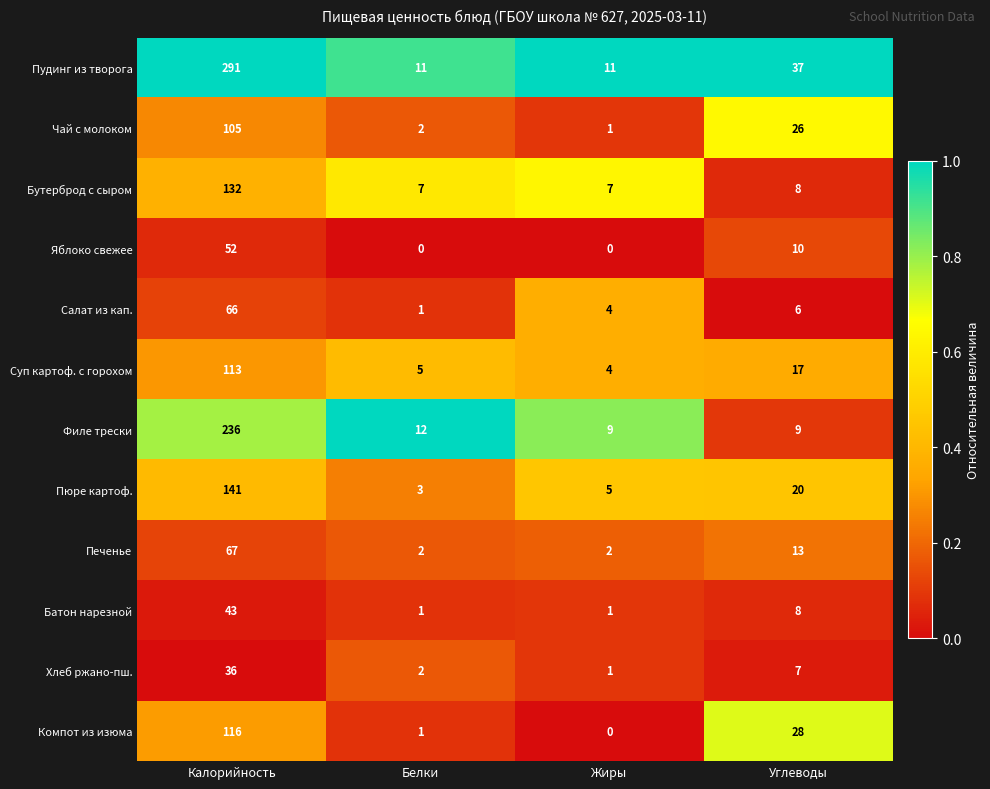

Is it true that Бутерброд с сыром equals 63 at Калорийность?

False